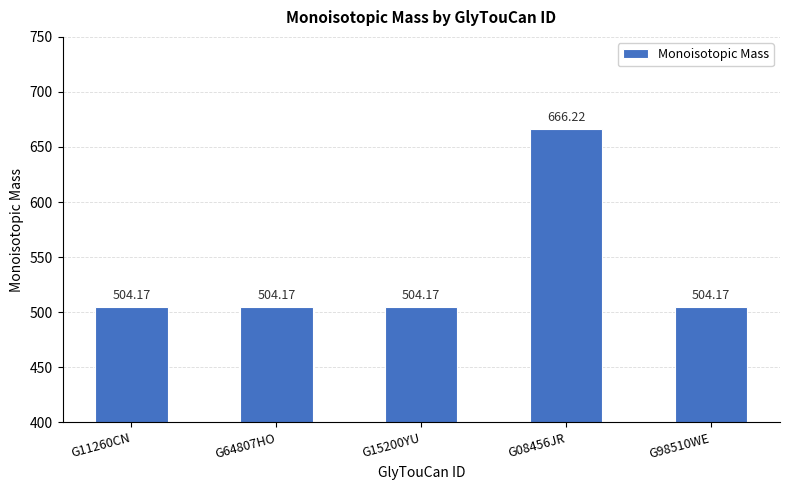

Approximately how many times larger is the value at G15200YU compared to G11260CN?

1.0